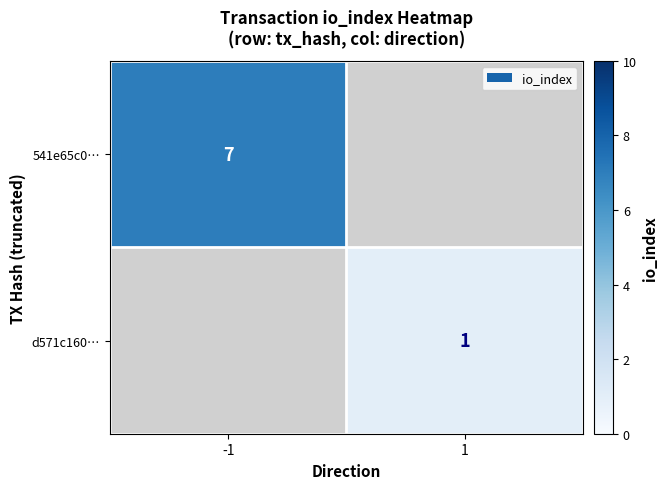

Is it true that 541e65c0… equals 7 at -1?

True